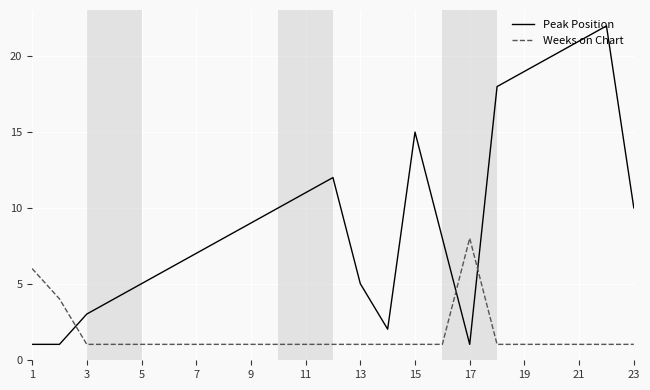

List the series in order of their overall mean, lowest first.

Weeks on Chart, Peak Position